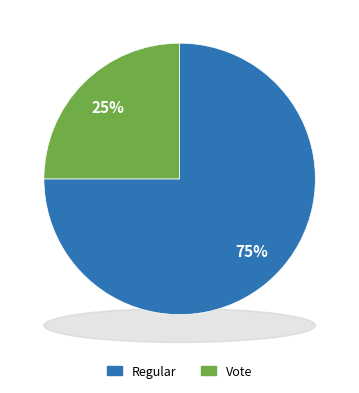

Approximately how many times larger is the value at Regular compared to Vote?

3.0